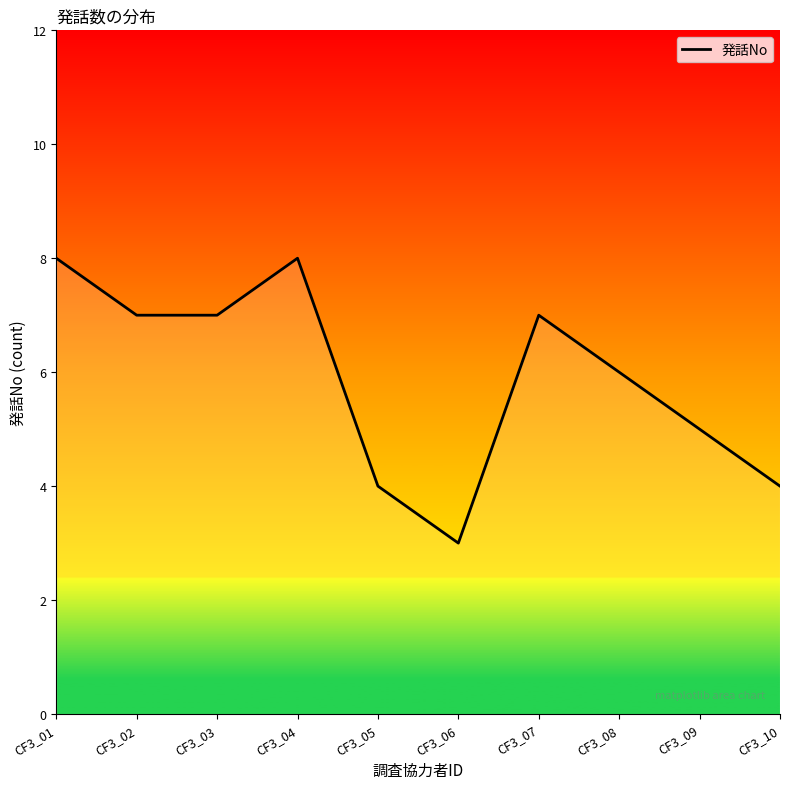

Reading right to left, extract all data points from this chart.

CF3_10=4	CF3_09=5	CF3_08=6	CF3_07=7	CF3_06=3	CF3_05=4	CF3_04=8	CF3_03=7	CF3_02=7	CF3_01=8